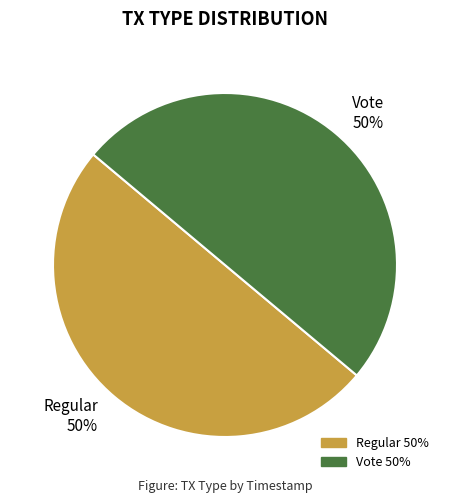

True or false: Regular accounts for 39% of the total.

False